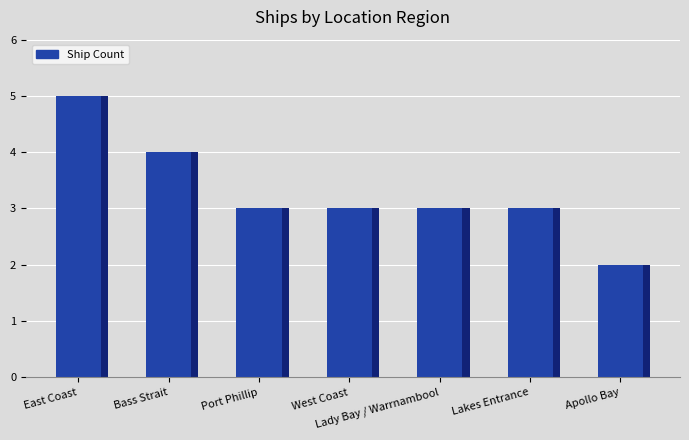

Is it true that the value at West Coast is 3?

True